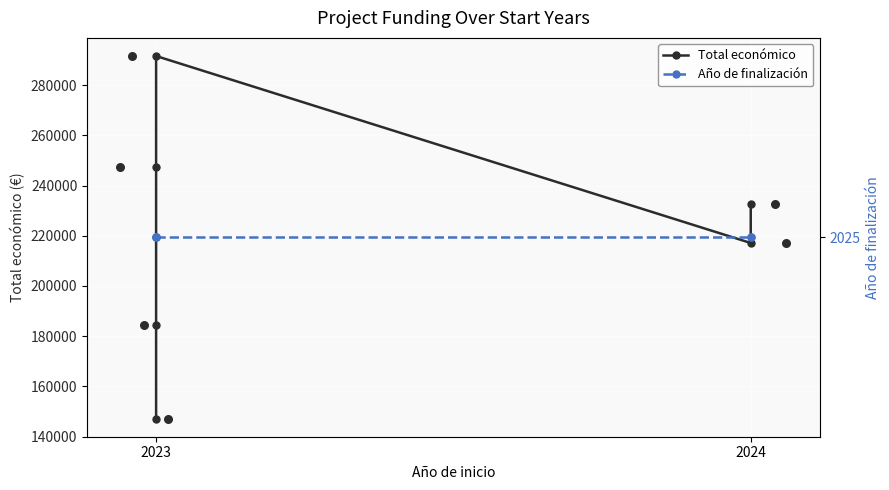

Which series contains the lowest Y value?

Año de finalización